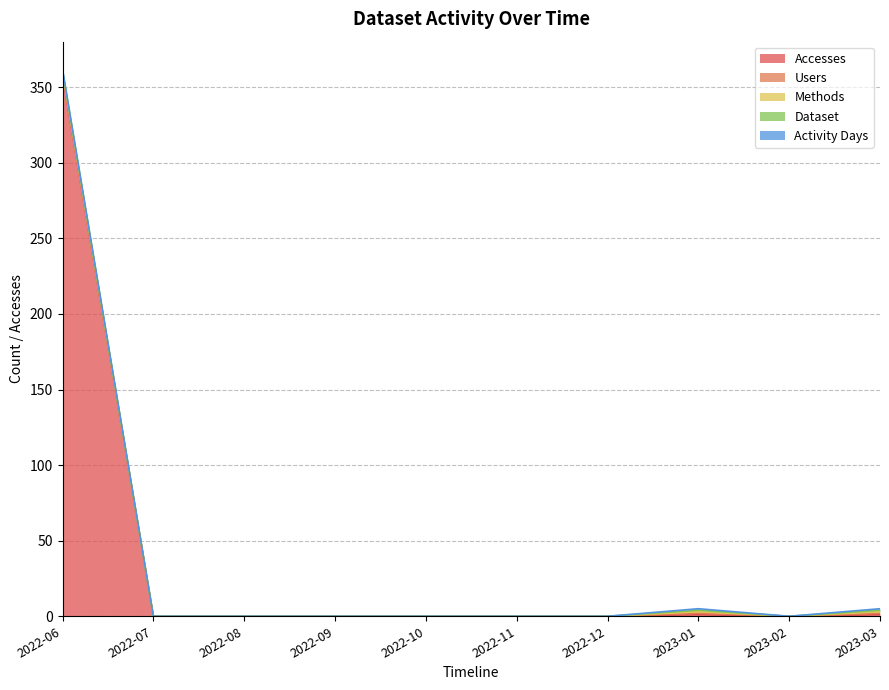

What is the label of the 2nd point from the right?

2023-02